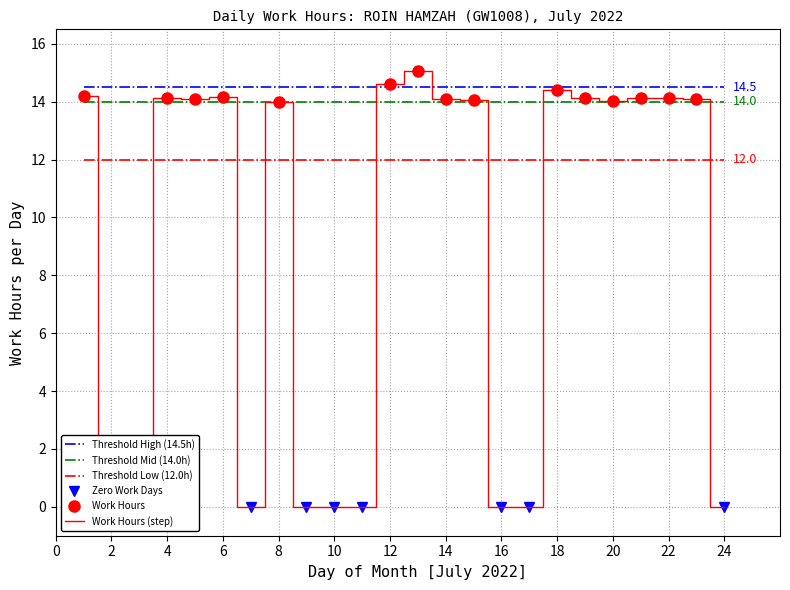

Which label corresponds to the largest value in the chart?

13